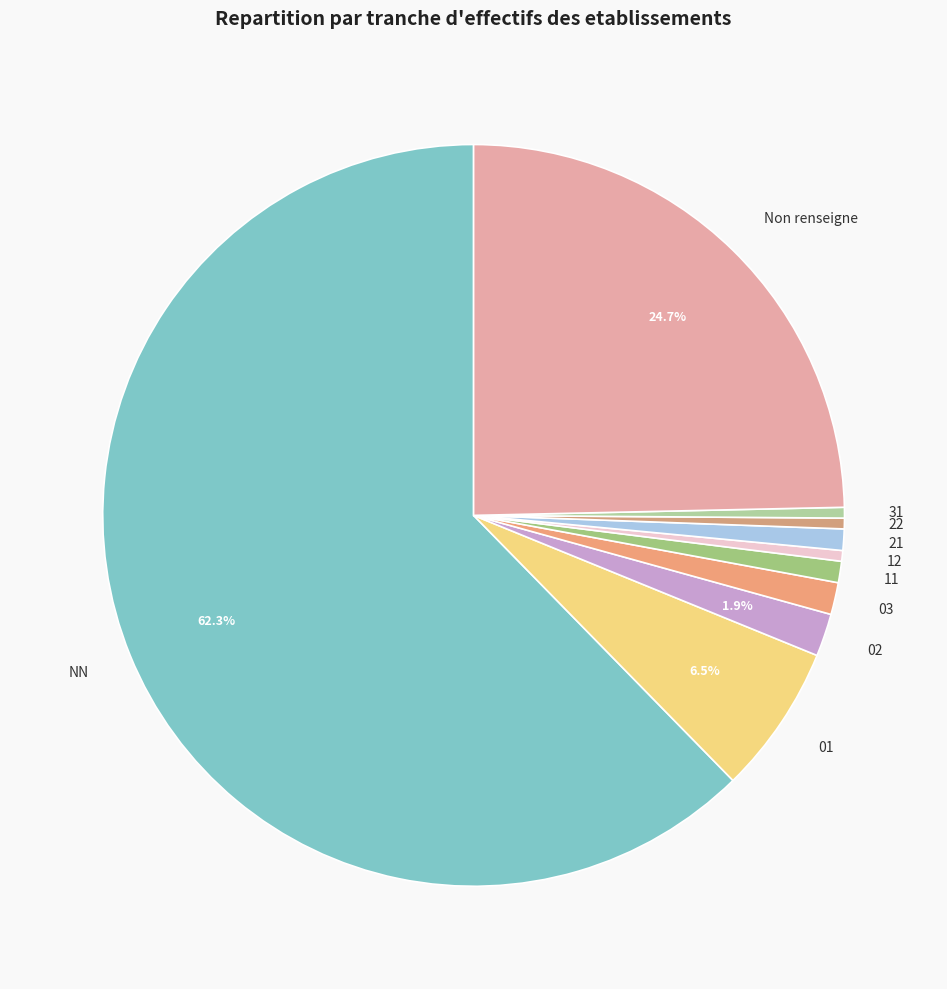

What portion of the pie excludes 01?

93.5%